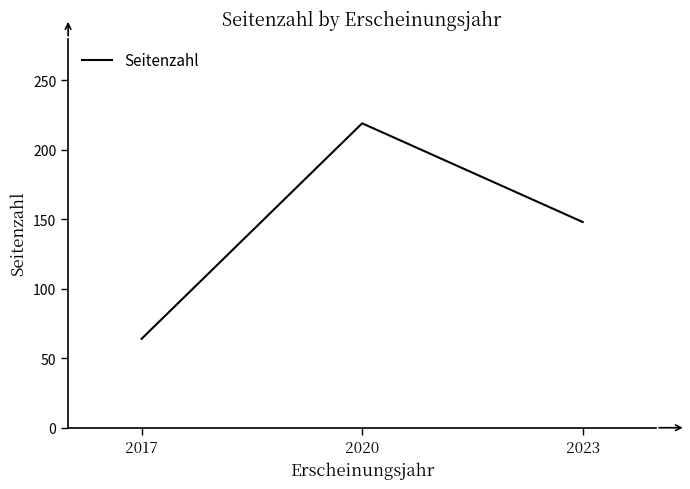

How many lines are shown in the chart?

1